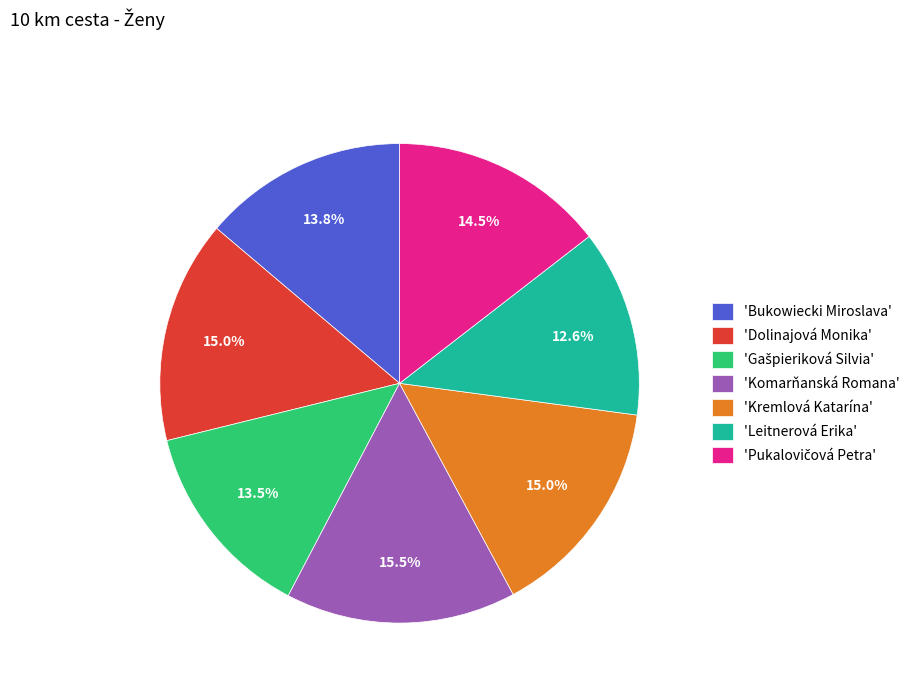

Which category has the biggest portion of the pie?

'Komarňanská Romana'